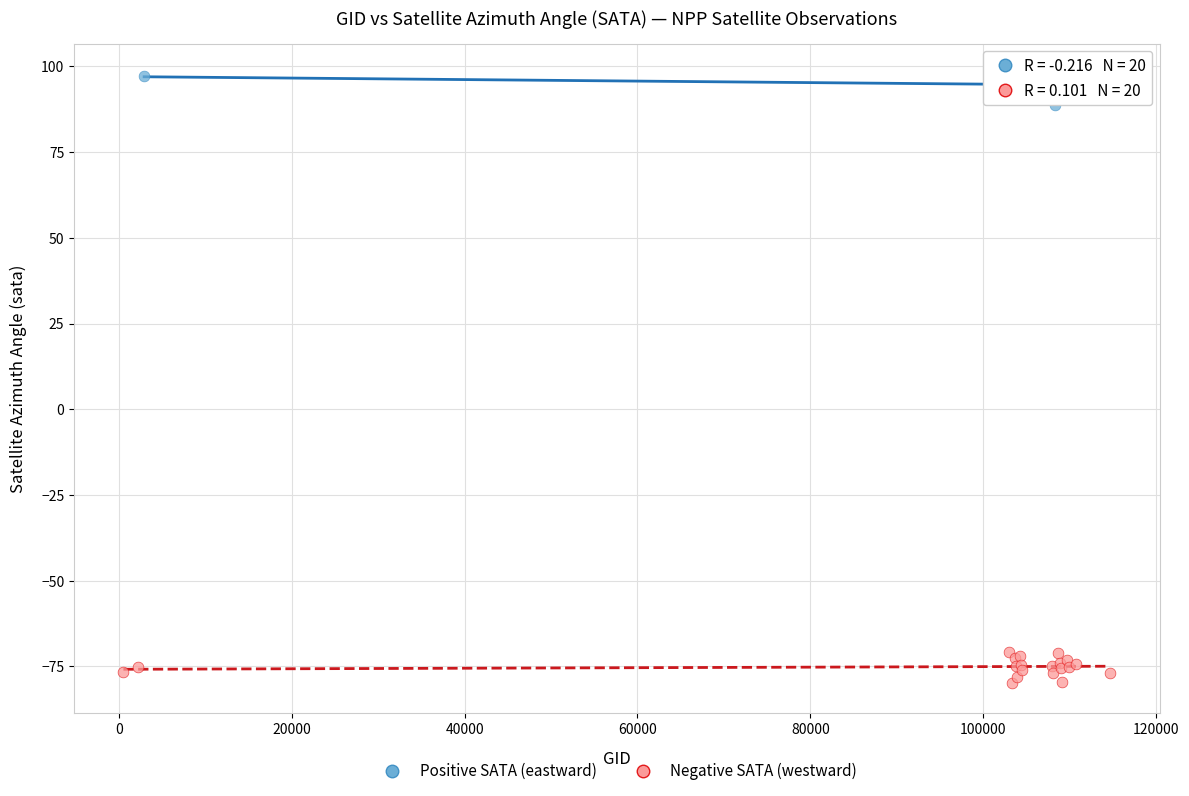

Which series reaches the minimum Y coordinate?

Negative SATA (westward)